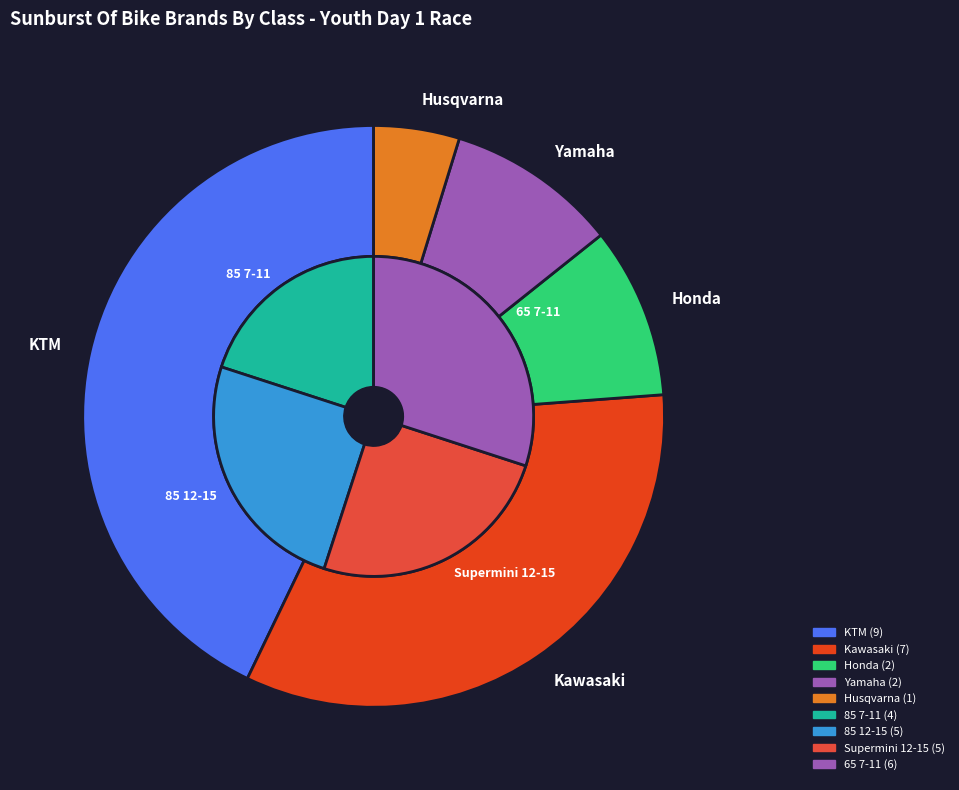

To the nearest percent, what percentage of the pie is Kawasaki?

33%